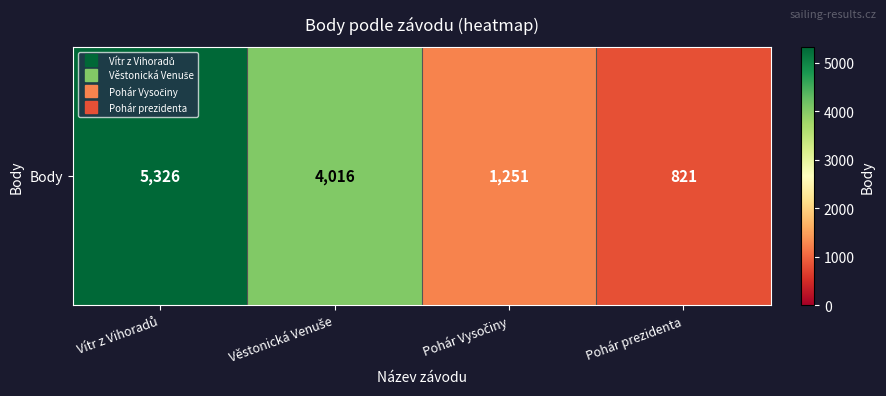

What value does the data have at Pohár Vysočiny, to the nearest 10?

1250